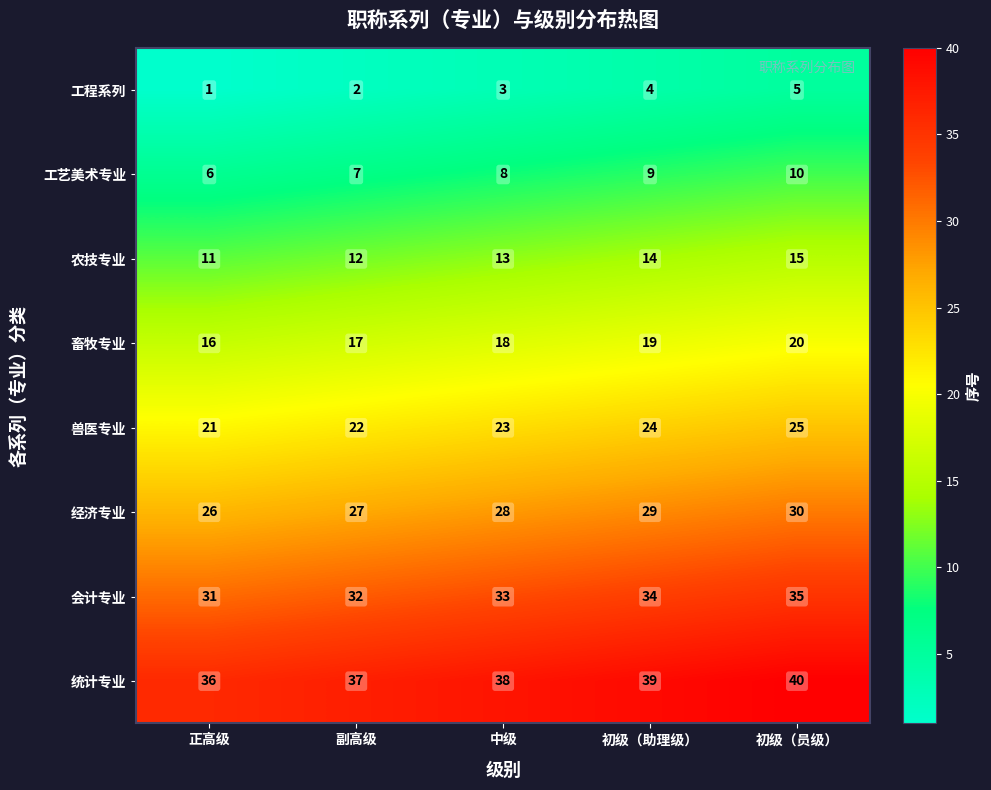

What value does the 工艺美术专业 series have at 初级（助理级）?

9